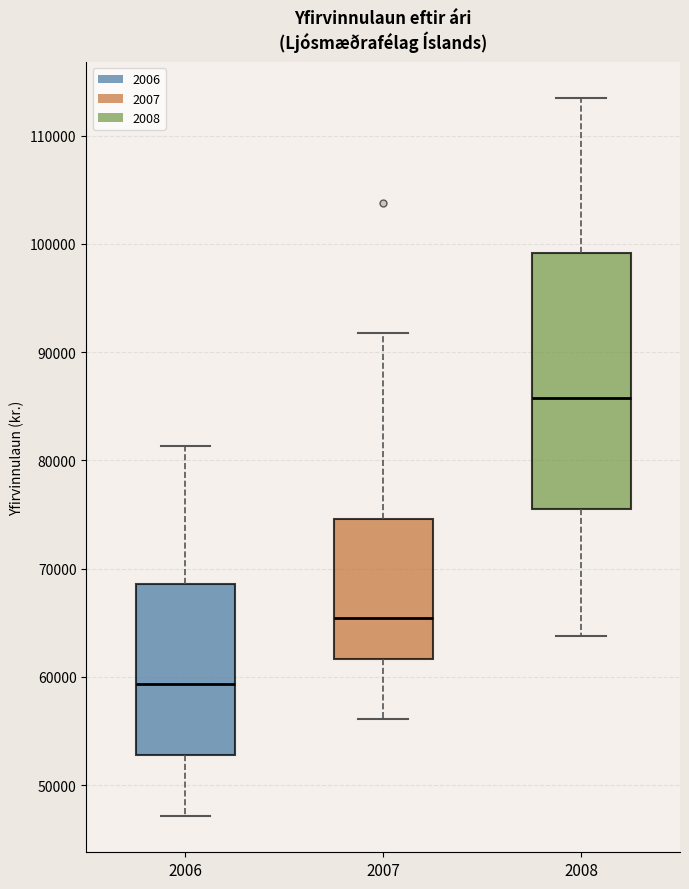

Comparing the boxes themselves (not the whiskers), which one is the tallest?

2008